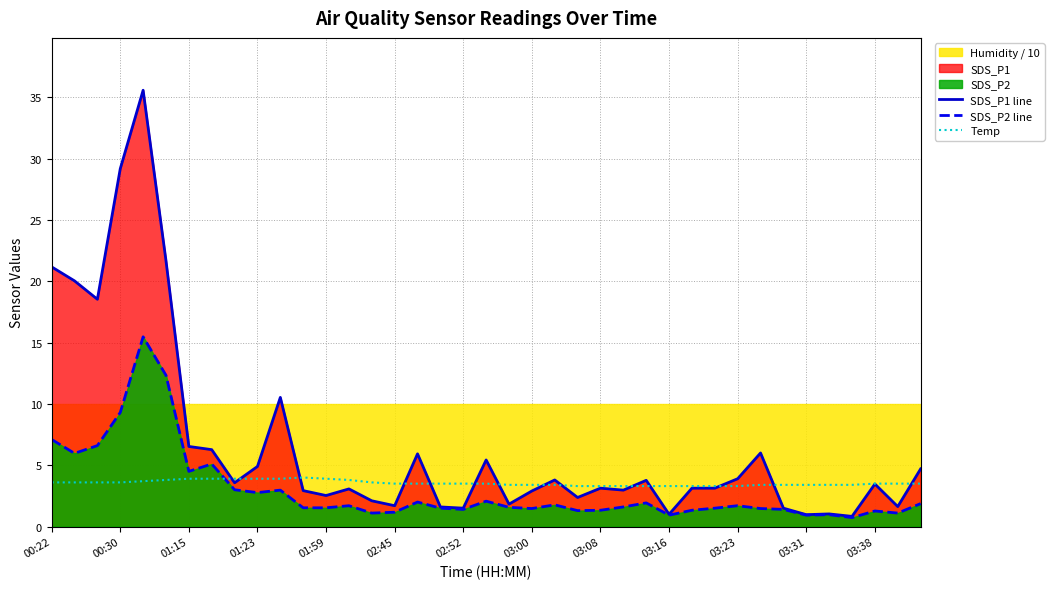

The SDS_P2 line series shows 1.7 at 01:15. True or false?

False